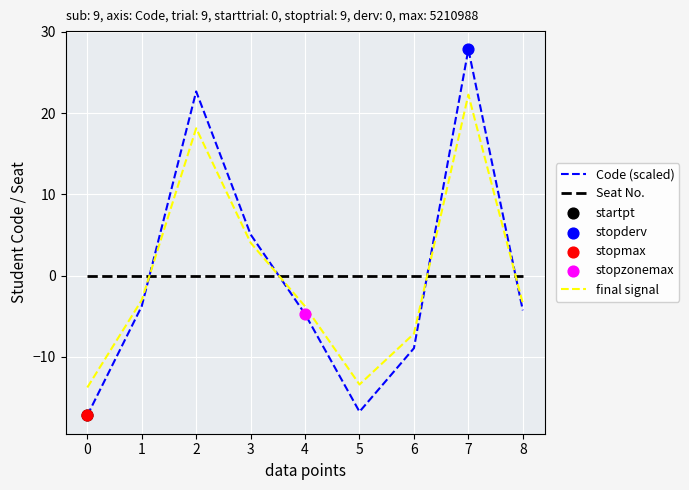

Between 6 and 8, which series saw the biggest shift?

Code (scaled)